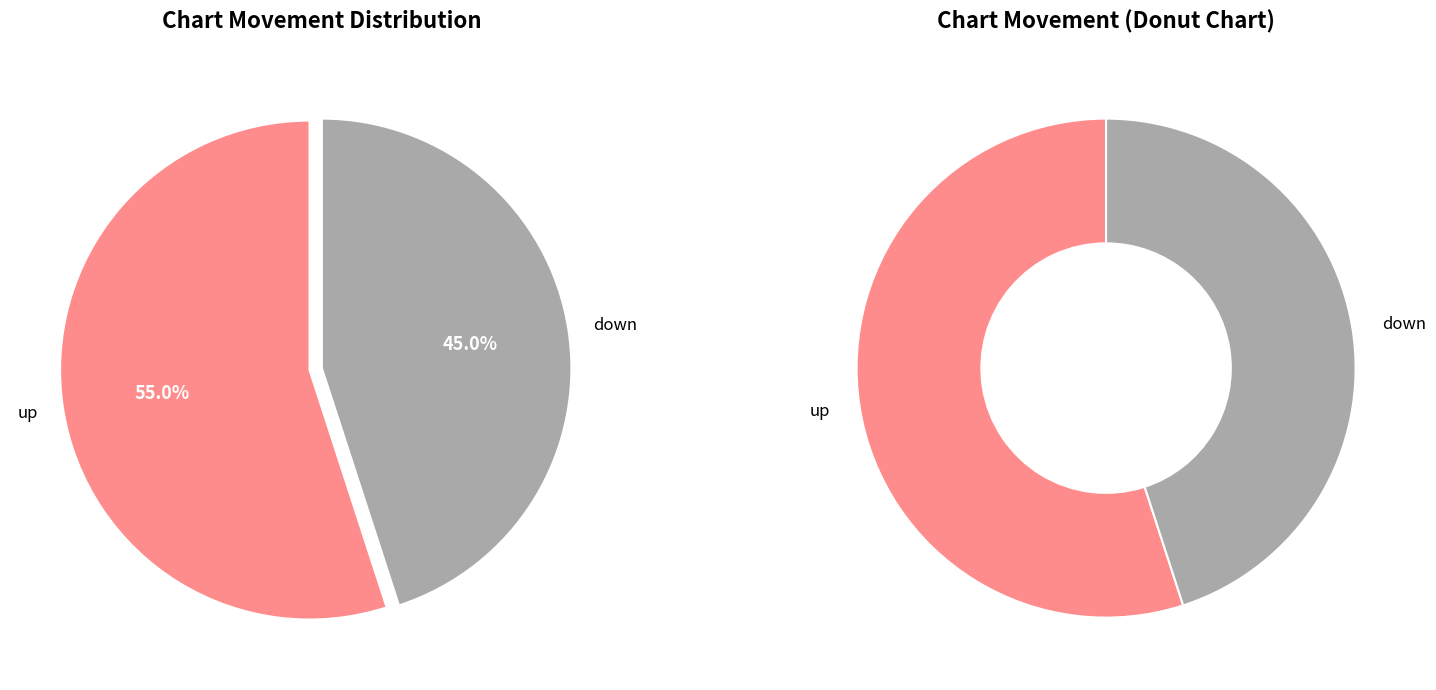

Is the sum of up and down greater than half?

Yes